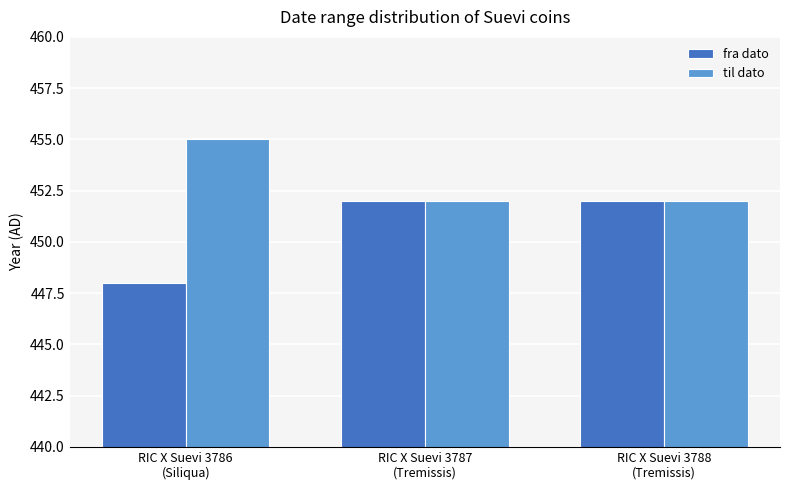

At which category does the chart reach its minimum across all series?

RIC X Suevi 3786
(Siliqua)